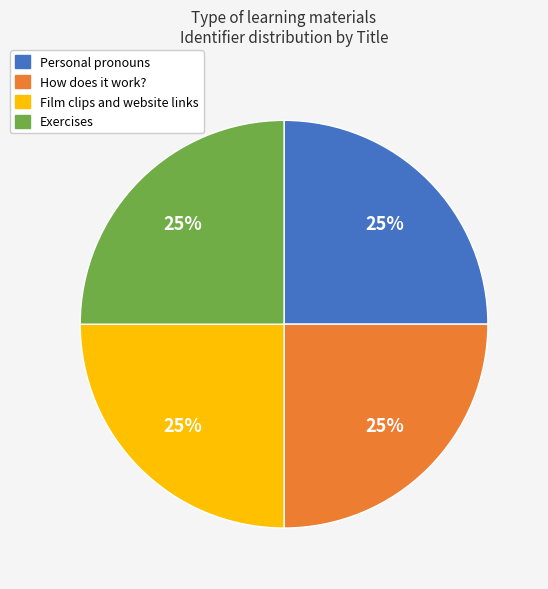

How many segments does this pie chart have?

4